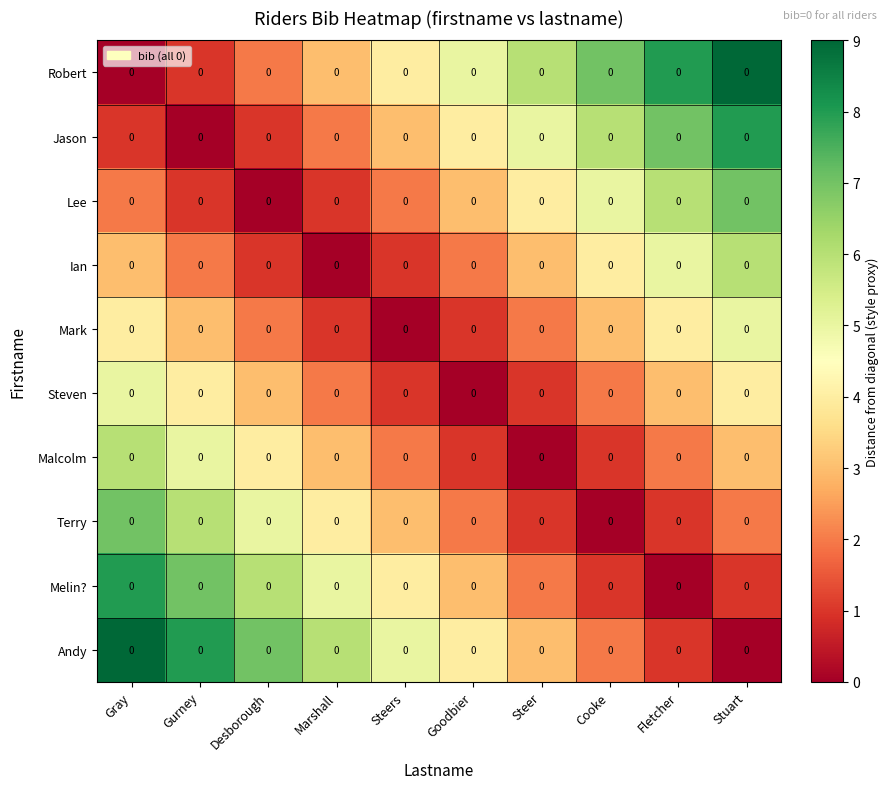

Reading right to left, transcribe all the data shown in this chart.

Robert: Stuart=0	Fletcher=0	Cooke=0	Steer=0	Goodbier=0	Steers=0	Marshall=0	Desborough=0	Gurney=0	Gray=0
Jason: Stuart=0	Fletcher=0	Cooke=0	Steer=0	Goodbier=0	Steers=0	Marshall=0	Desborough=0	Gurney=0	Gray=0
Lee: Stuart=0	Fletcher=0	Cooke=0	Steer=0	Goodbier=0	Steers=0	Marshall=0	Desborough=0	Gurney=0	Gray=0
Ian: Stuart=0	Fletcher=0	Cooke=0	Steer=0	Goodbier=0	Steers=0	Marshall=0	Desborough=0	Gurney=0	Gray=0
Mark: Stuart=0	Fletcher=0	Cooke=0	Steer=0	Goodbier=0	Steers=0	Marshall=0	Desborough=0	Gurney=0	Gray=0
Steven: Stuart=0	Fletcher=0	Cooke=0	Steer=0	Goodbier=0	Steers=0	Marshall=0	Desborough=0	Gurney=0	Gray=0
Malcolm: Stuart=0	Fletcher=0	Cooke=0	Steer=0	Goodbier=0	Steers=0	Marshall=0	Desborough=0	Gurney=0	Gray=0
Terry: Stuart=0	Fletcher=0	Cooke=0	Steer=0	Goodbier=0	Steers=0	Marshall=0	Desborough=0	Gurney=0	Gray=0
Melin?: Stuart=0	Fletcher=0	Cooke=0	Steer=0	Goodbier=0	Steers=0	Marshall=0	Desborough=0	Gurney=0	Gray=0
Andy: Stuart=0	Fletcher=0	Cooke=0	Steer=0	Goodbier=0	Steers=0	Marshall=0	Desborough=0	Gurney=0	Gray=0